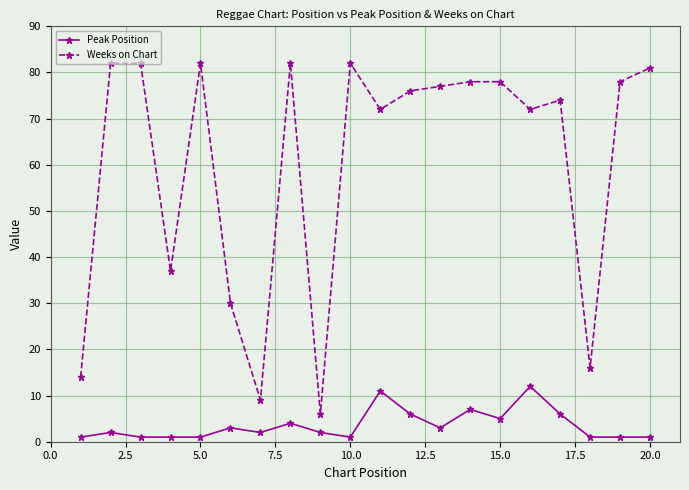

Which series has the largest range (max minus min)?

Weeks on Chart